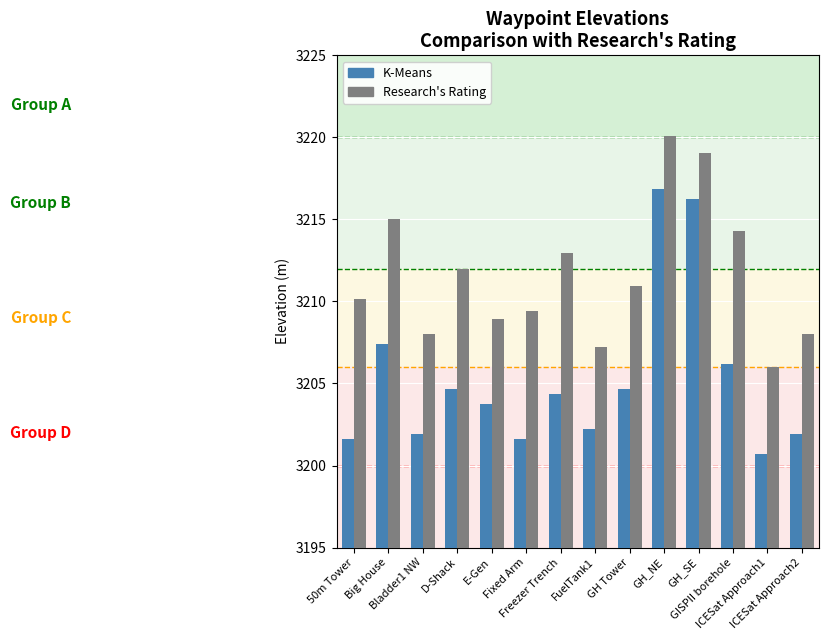

Reading right to left, list all the values displayed in this chart.

K-Means: ICESat Approach2=3201.9	ICESat Approach1=3200.7	GISPII borehole=3206.2	GH_SE=3216.2	GH_NE=3216.9	GH Tower=3204.7	FuelTank1=3202.2	Freezer Trench=3204.4	Fixed Arm=3201.6	E-Gen=3203.8	D-Shack=3204.7	Bladder1 NW=3201.9	Big House=3207.4	50m Tower=3201.6
Research's Rating: ICESat Approach2=3208.0	ICESat Approach1=3206.0	GISPII borehole=3214.3	GH_SE=3219.0	GH_NE=3220.1	GH Tower=3211.0	FuelTank1=3207.2	Freezer Trench=3213.0	Fixed Arm=3209.4	E-Gen=3209.0	D-Shack=3212.0	Bladder1 NW=3208.0	Big House=3215.0	50m Tower=3210.1